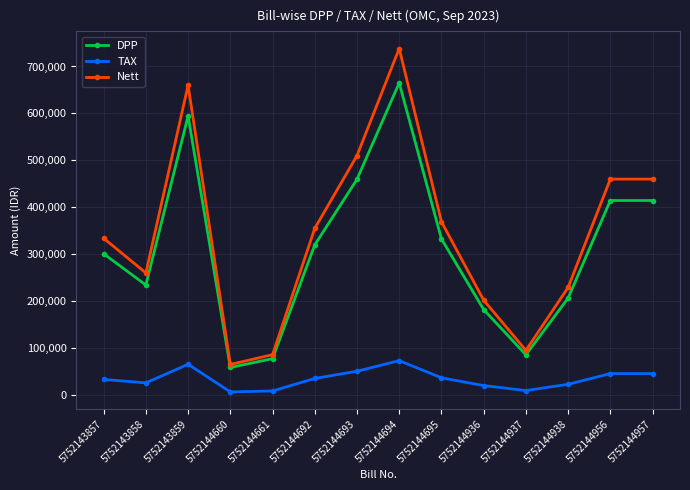

The value of TAX at 5752143859 is 34718. True or false?

False